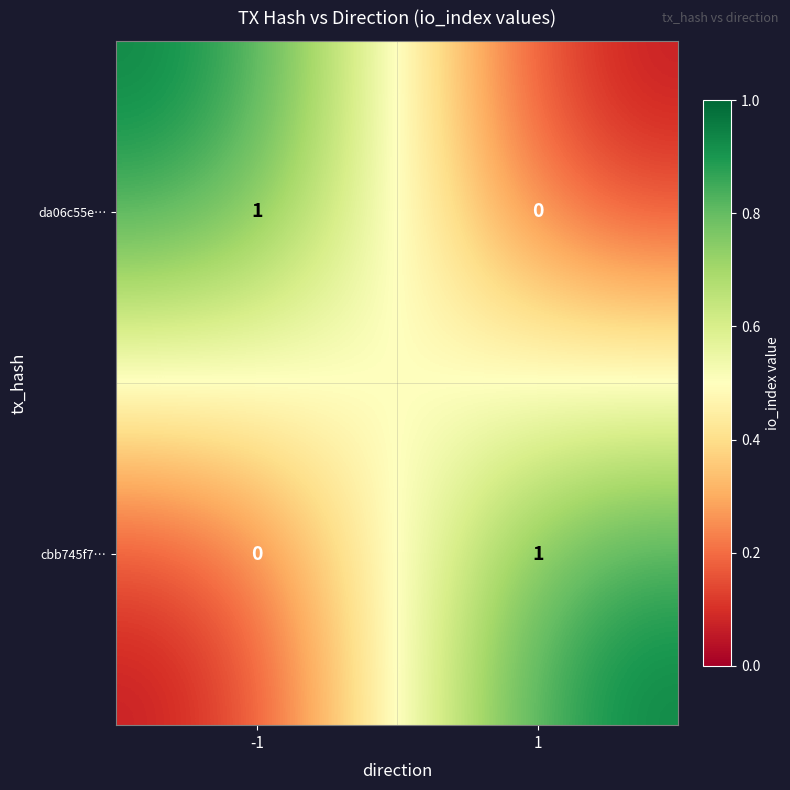

Reading left to right, what are all the values shown in this chart?

da06c55e…: 1	0
cbb745f7…: 0	1